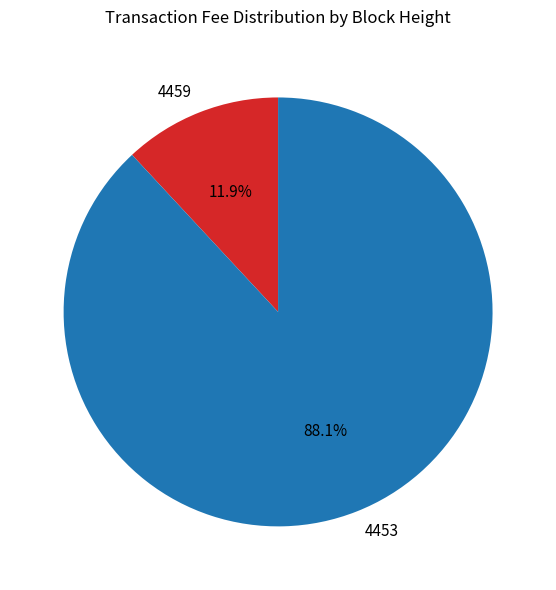

Is there a majority slice in this chart?

Yes